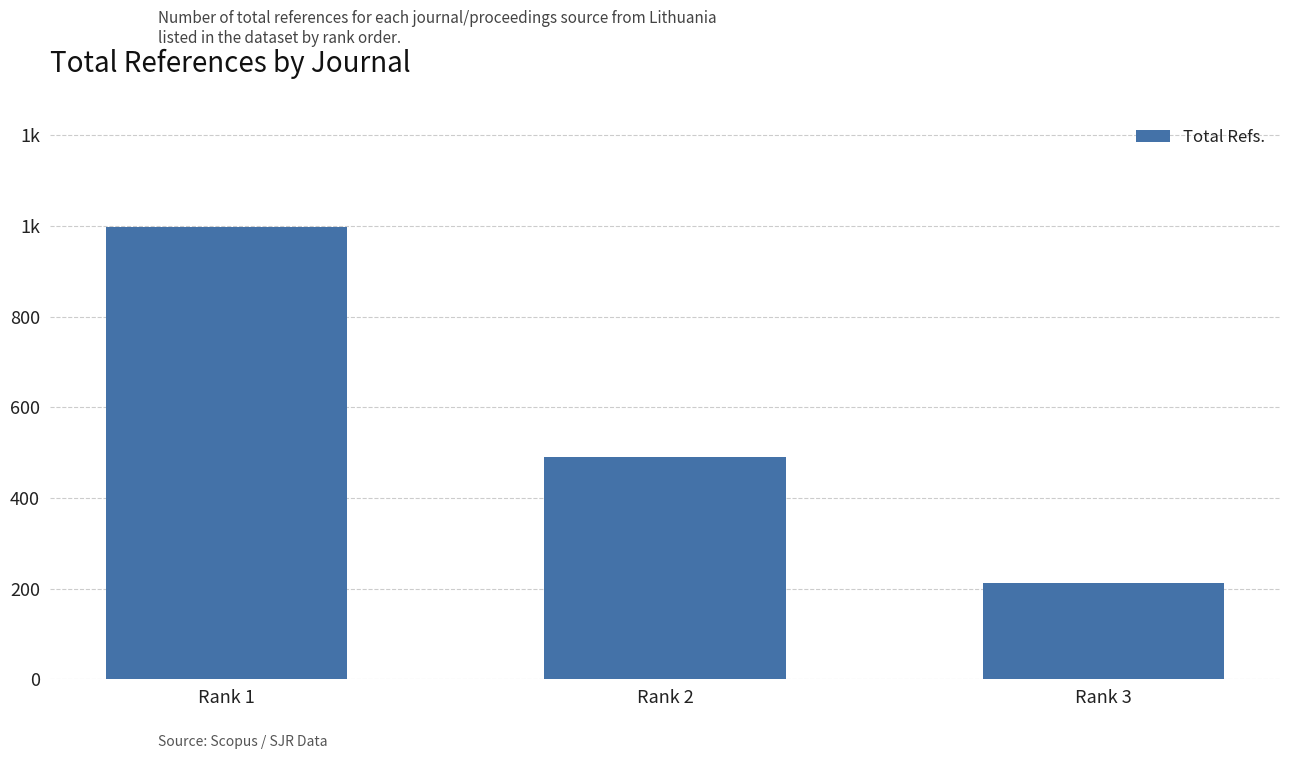

Reading left to right, transcribe all the data shown in this chart.

Rank 1=998	Rank 2=491	Rank 3=213